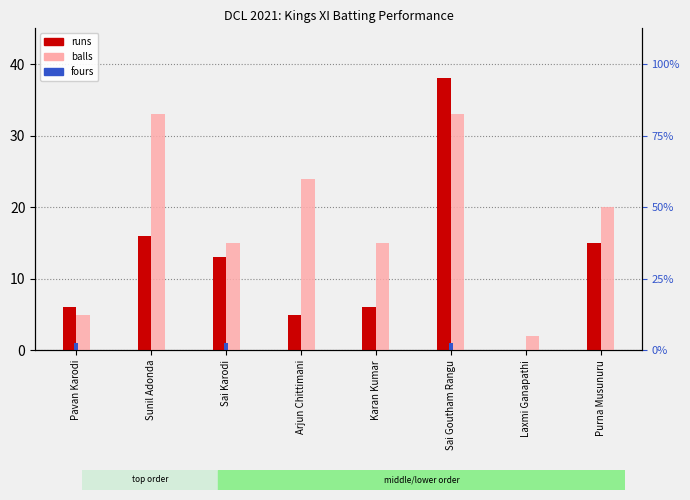

Count the balls values in the range 15 to 33.

6